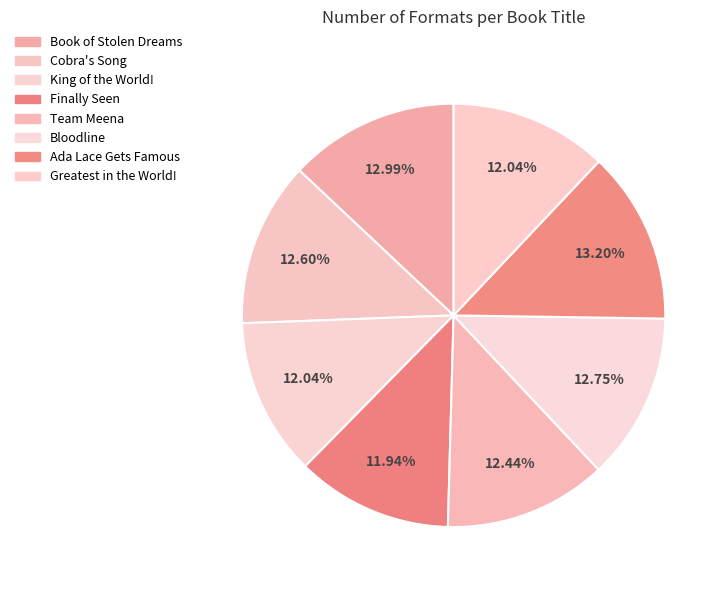

What portion of the pie excludes Cobra's Song?

87.4%